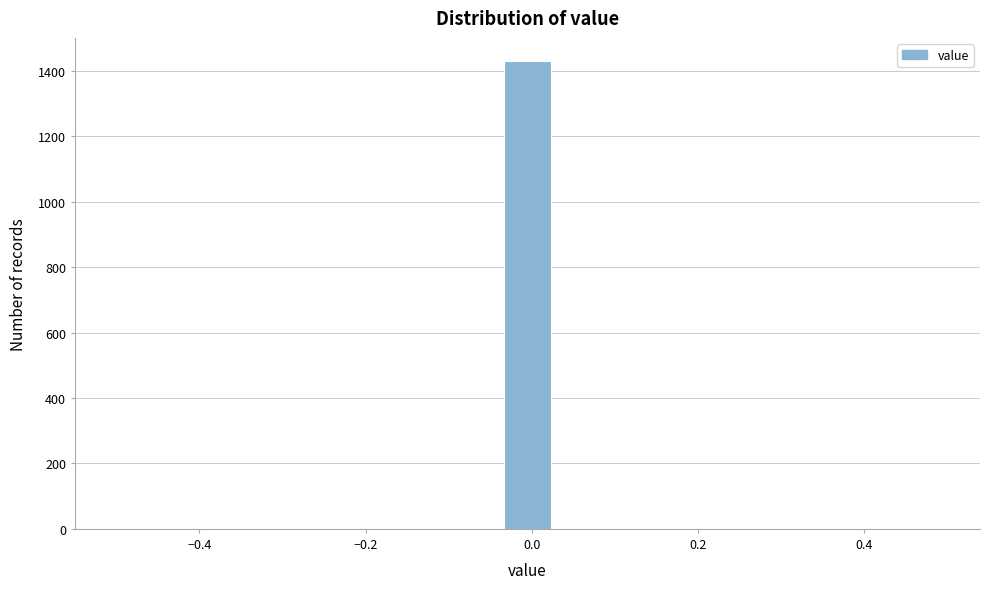

Read against the x-axis, roughly where is the centre of the tallest bar?

0.00